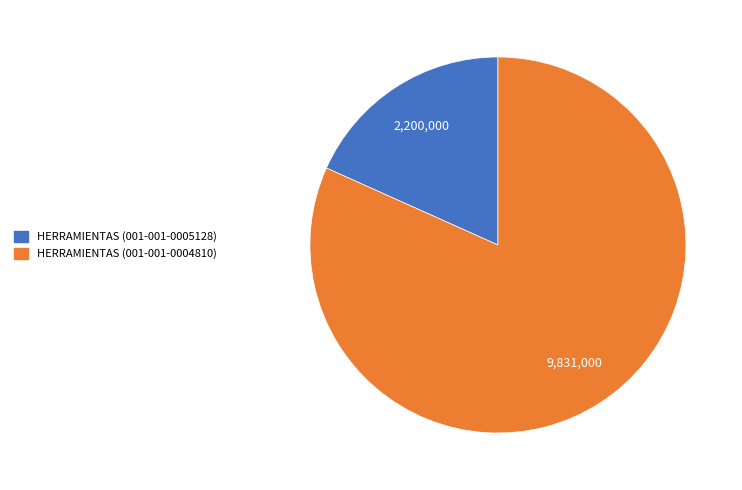

Does any single category account for the majority?

Yes